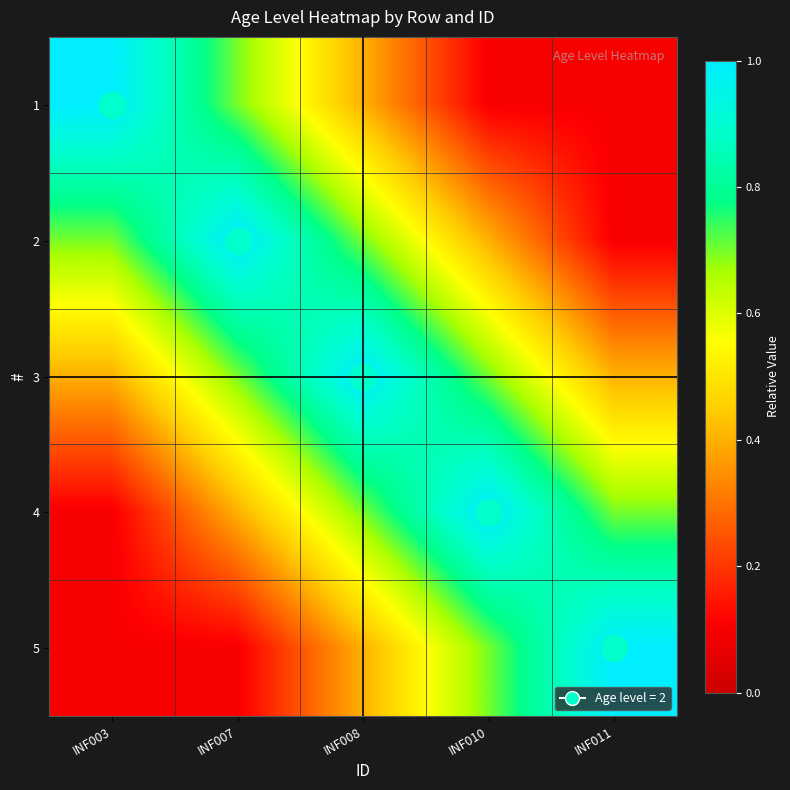

What is the smallest value displayed?

0.1